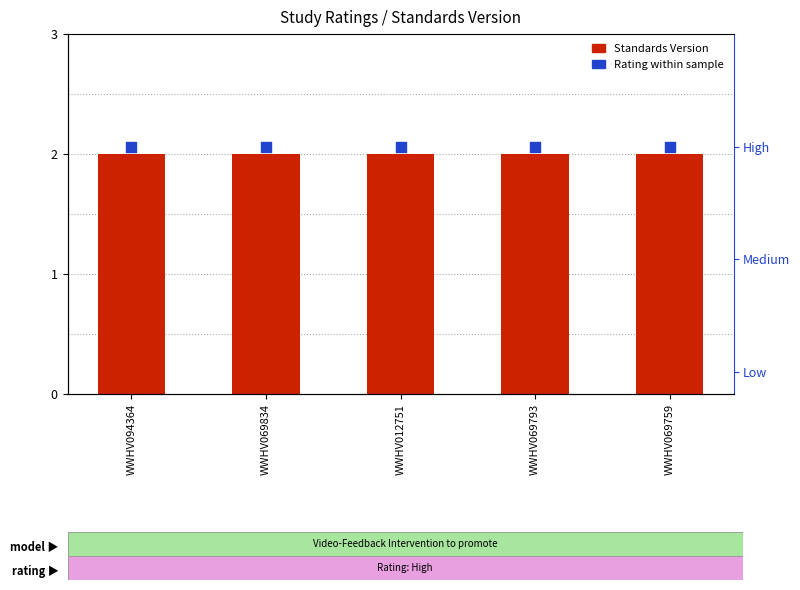

Is the value of Standards Version at WWHV012751 greater than the value of Rating (High=1) at WWHV069834?

Yes